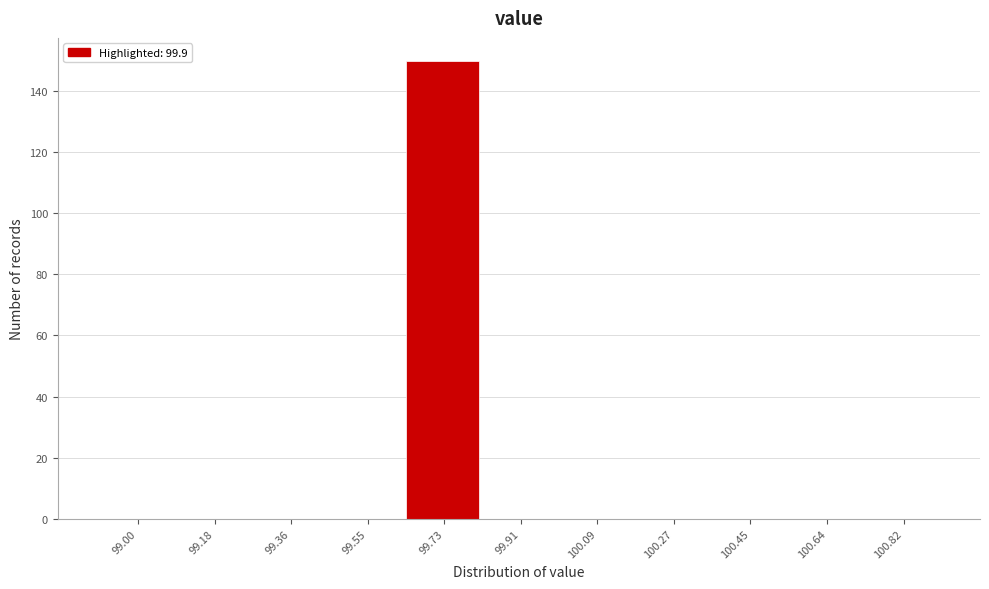

Reading left to right, extract all data points from this chart.

99.00=0	99.18=0	99.36=0	99.55=0	99.73=150	99.91=0	100.09=0	100.27=0	100.45=0	100.64=0	100.82=0